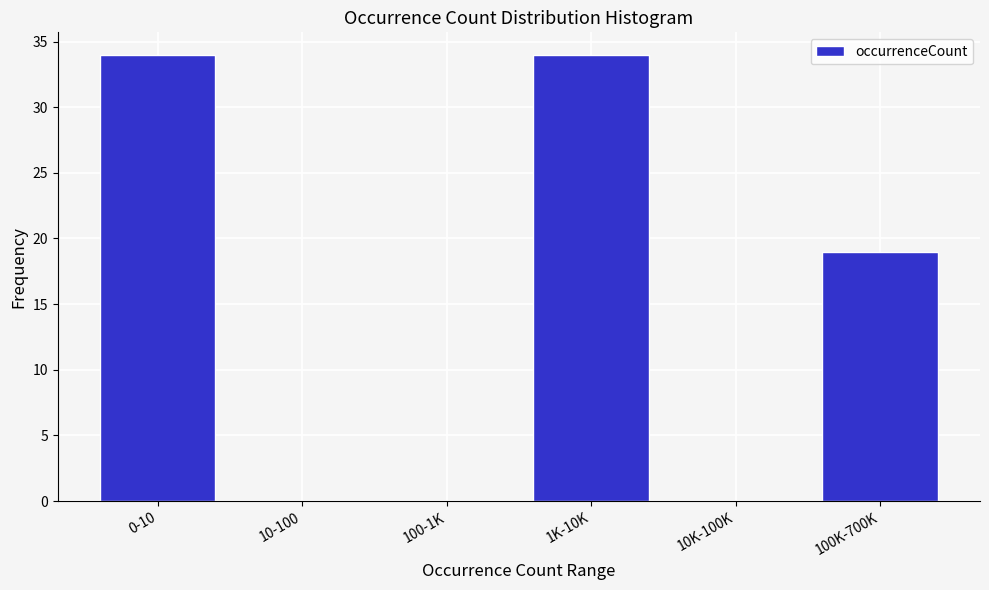

Reading left to right, list all the values displayed in this chart.

0-10=34	10-100=0	100-1K=0	1K-10K=34	10K-100K=0	100K-700K=19